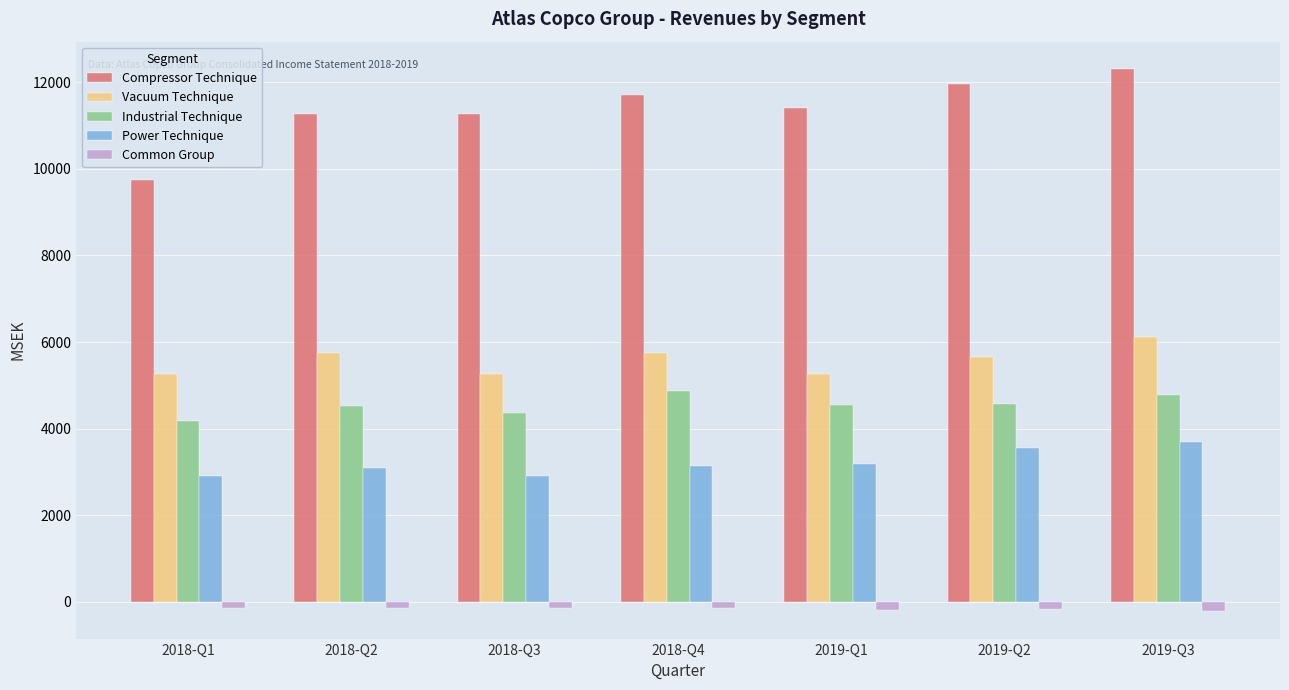

At how many categories does at least one series exceed 8967?

7